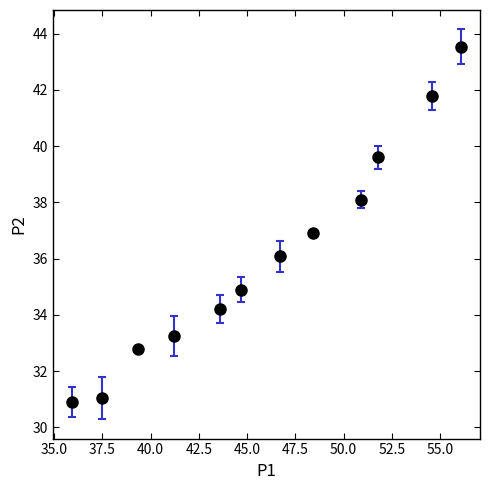

True or false: there are more than 2 points higher than both neighbors.

False